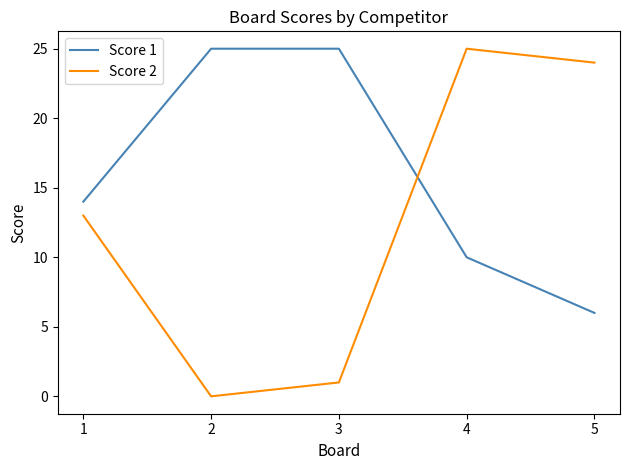

Is it true that Score 2 equals 25 at 4?

True